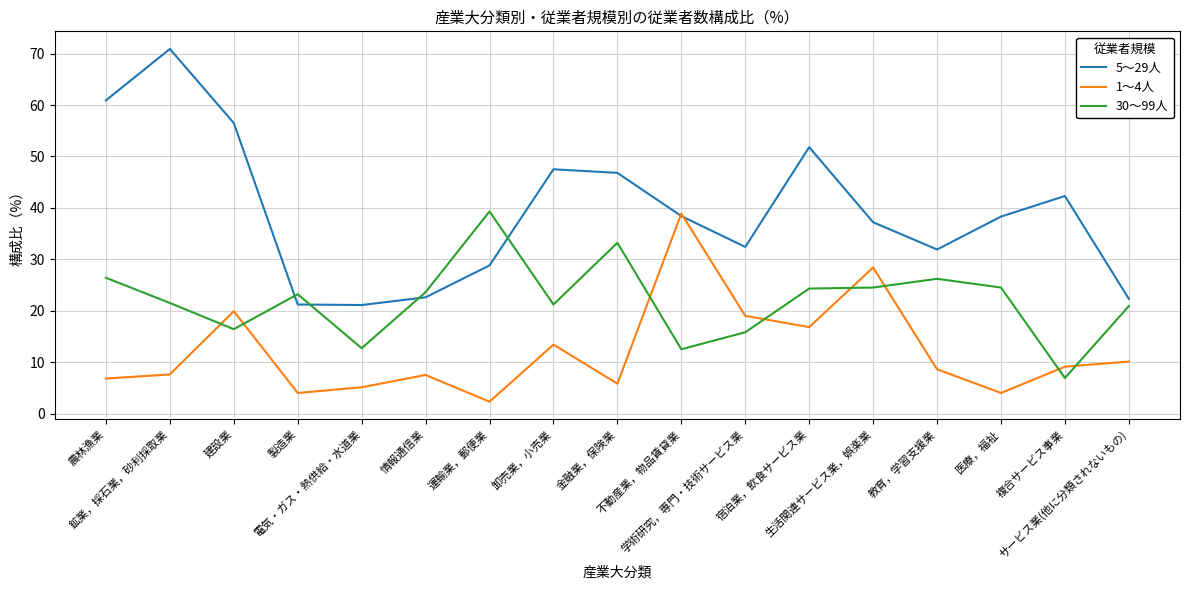

True or false: 5～29人 and 30～99人 cross at least once.

True